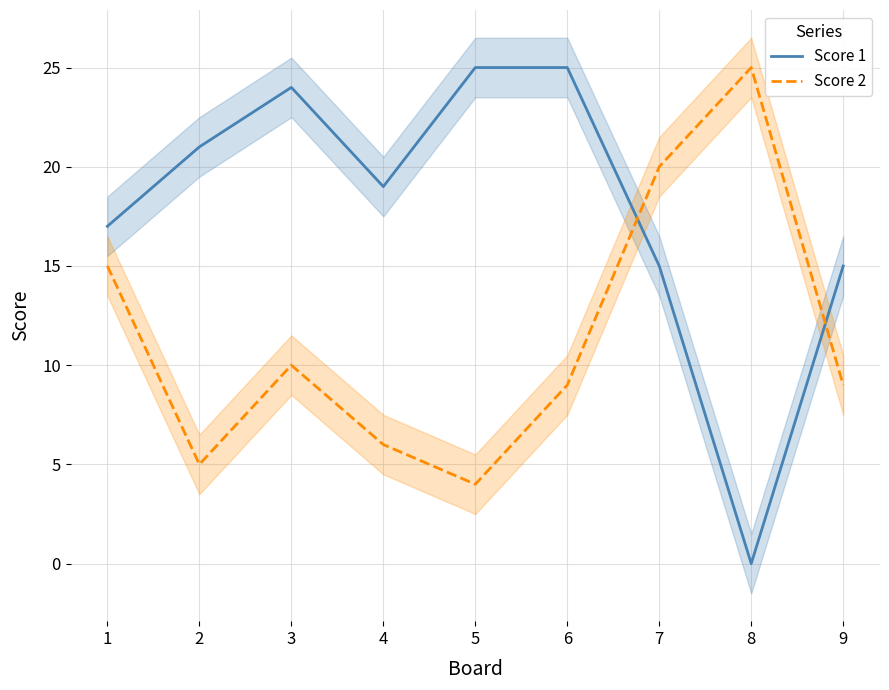

At which label does Score 2 reach its peak?

8